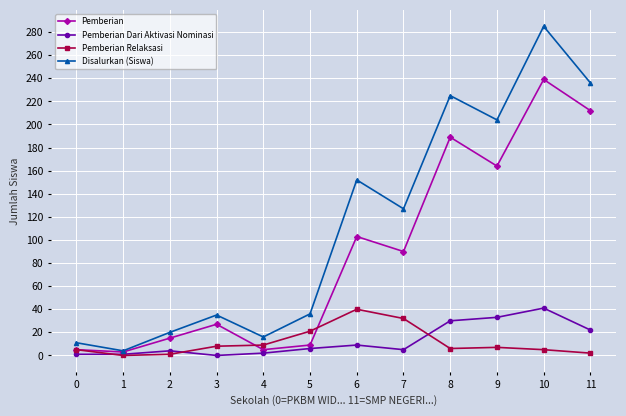

Which category has the highest value in the Disalurkan (Siswa) series?

10